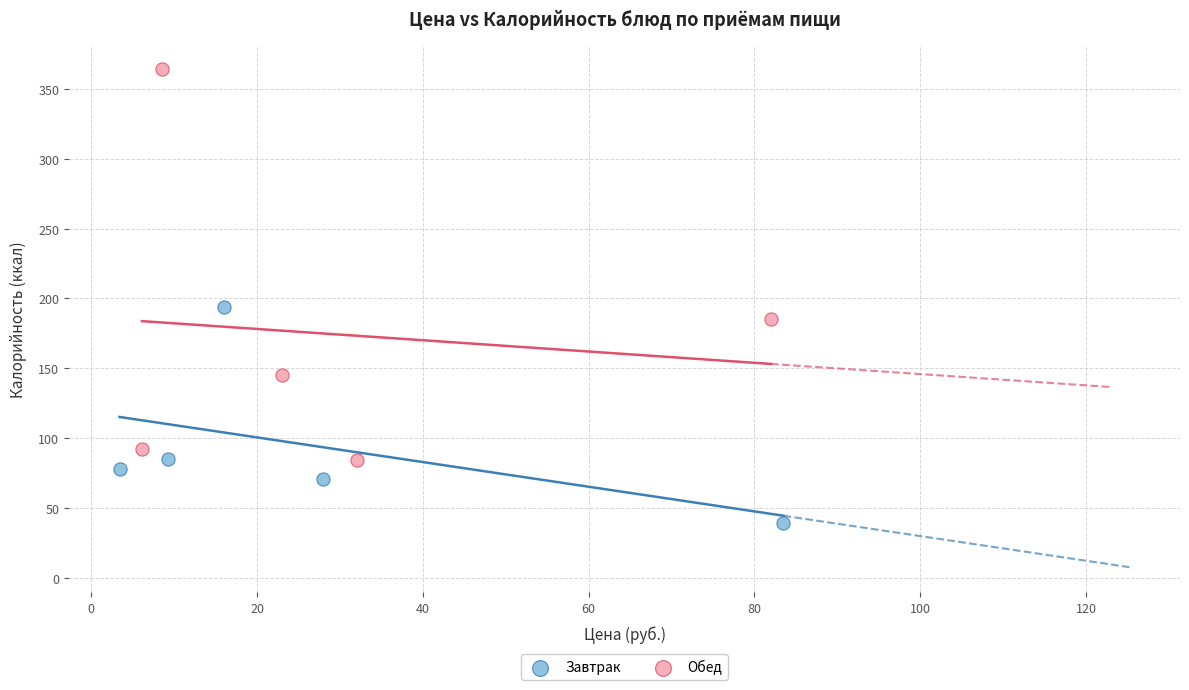

Which series has the widest spread of Y values?

Обед